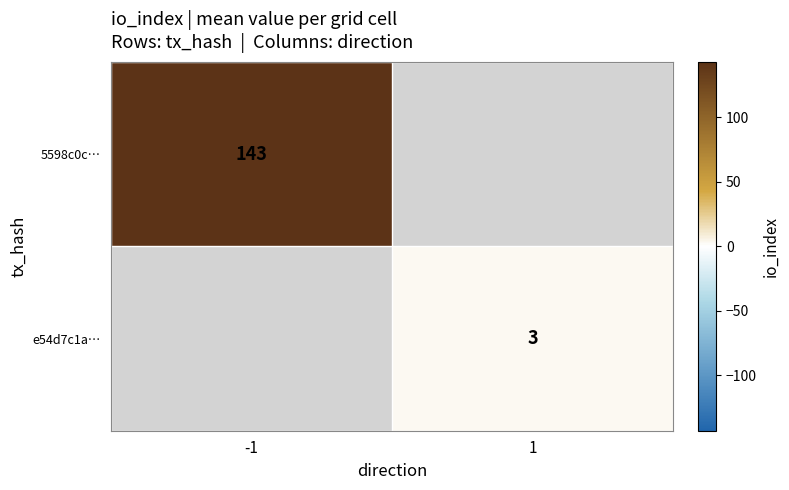

Is it true that e54d7c1a… equals 1.0 at 1?

False